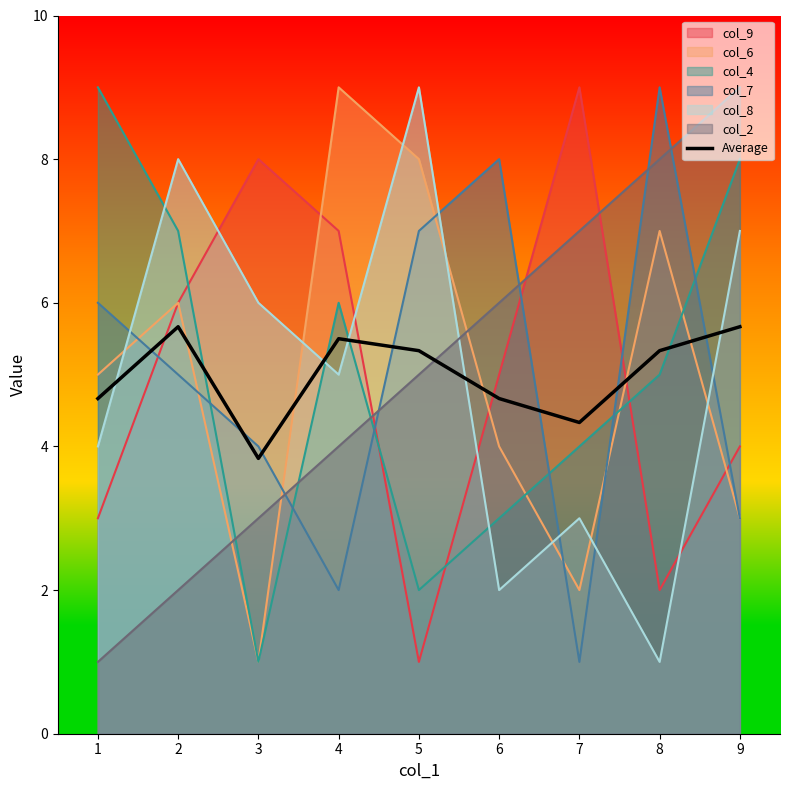

How many lines are shown in the chart?

7